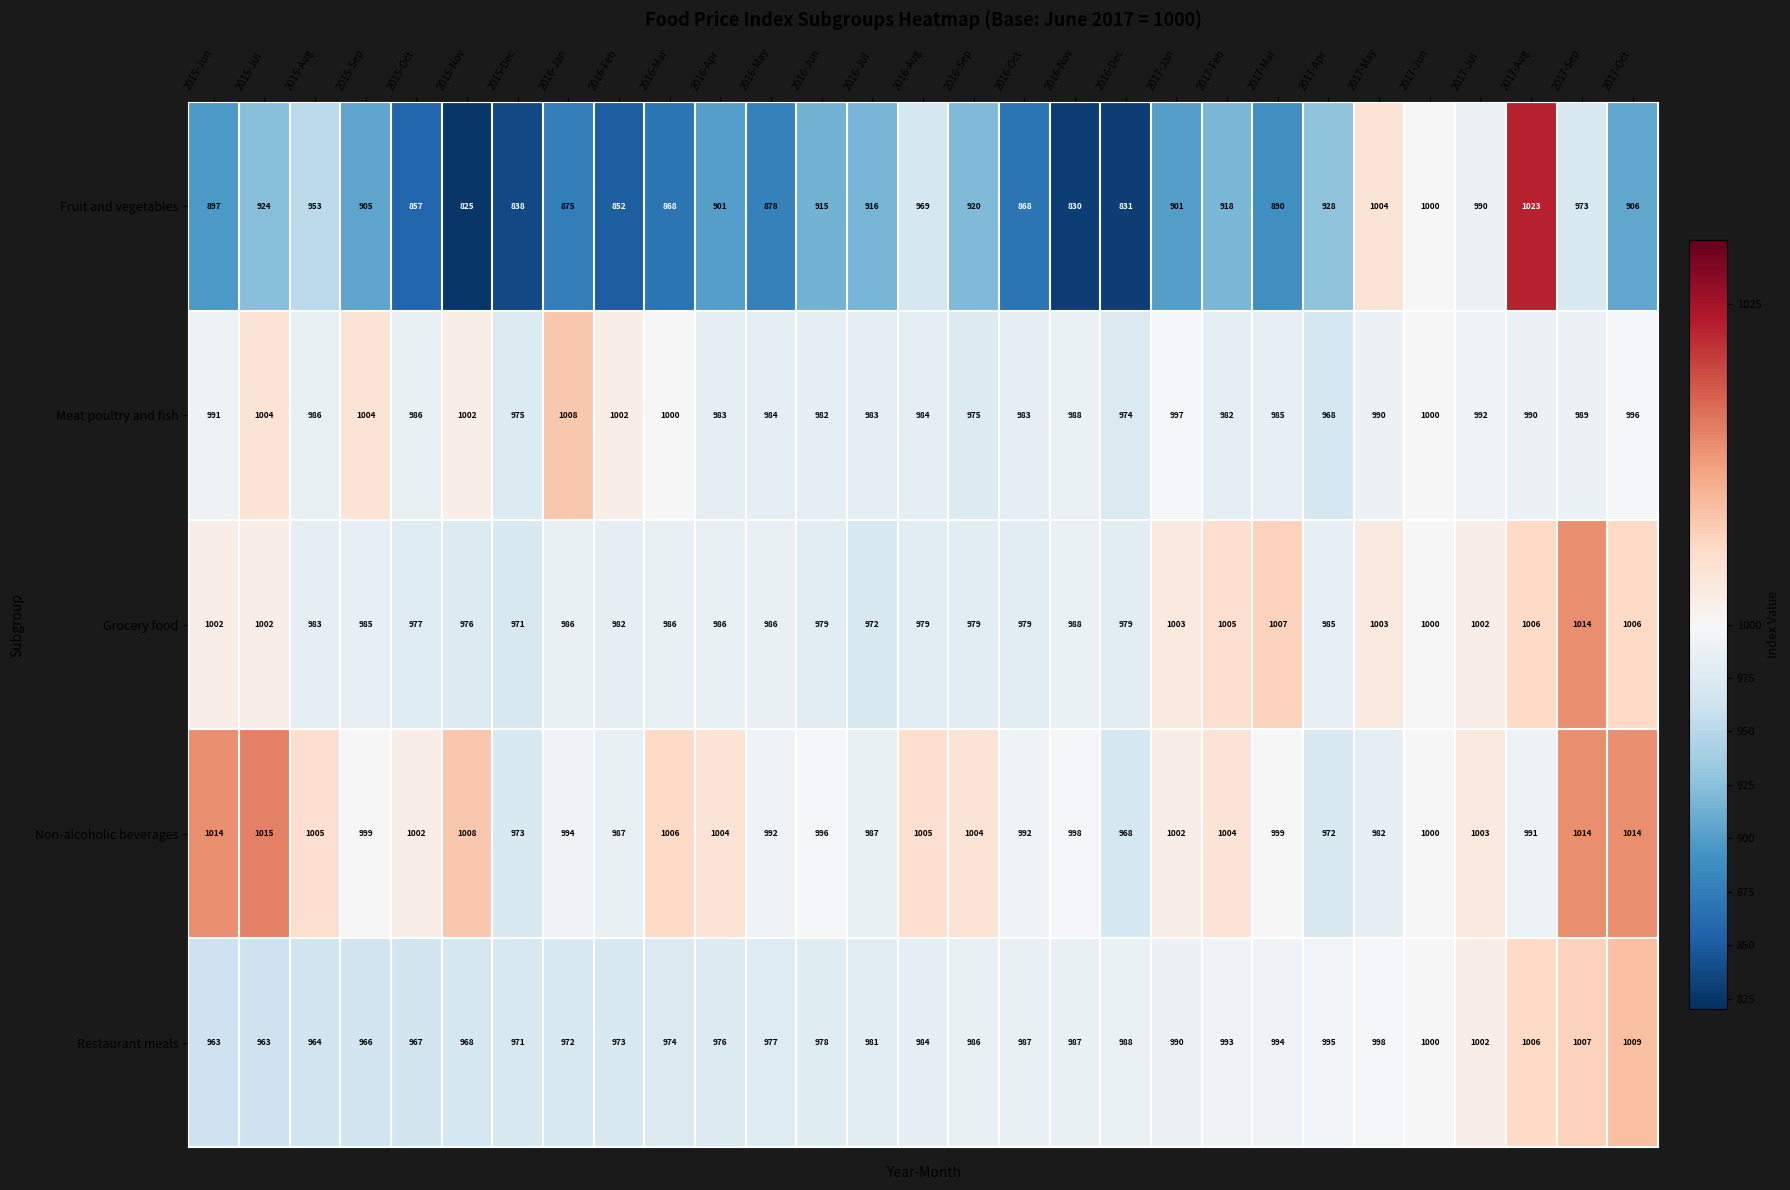

What is the greatest value displayed?

1023